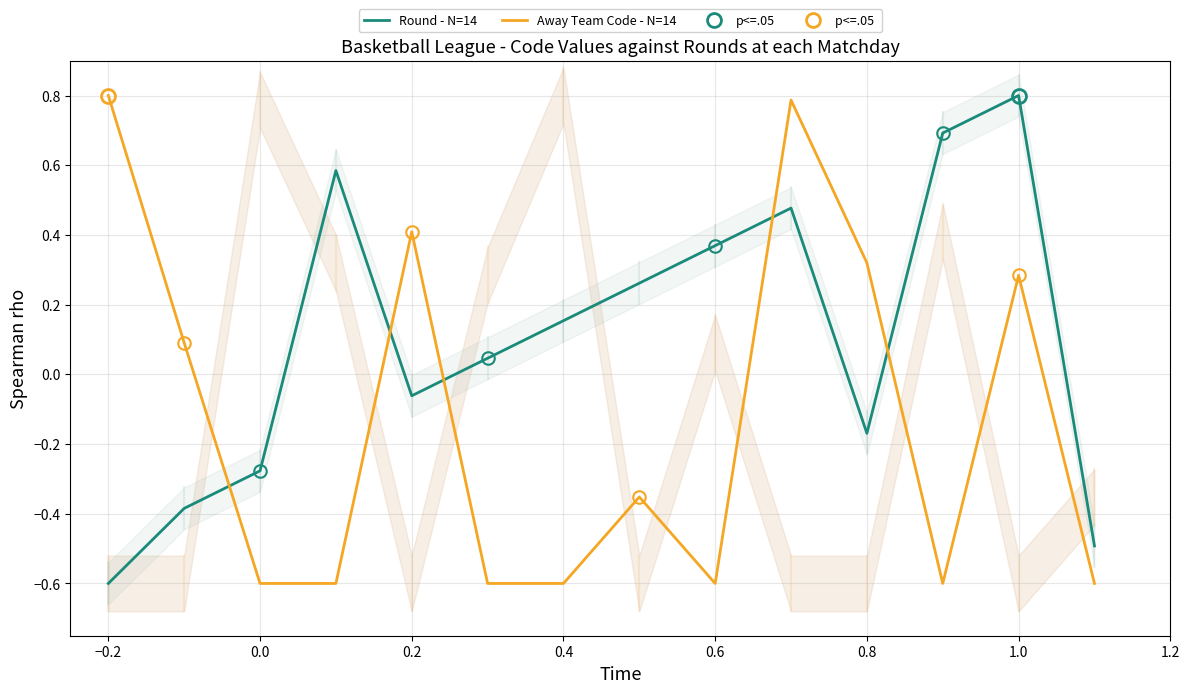

At which label does Round - N=14 reach its minimum?

−0.2